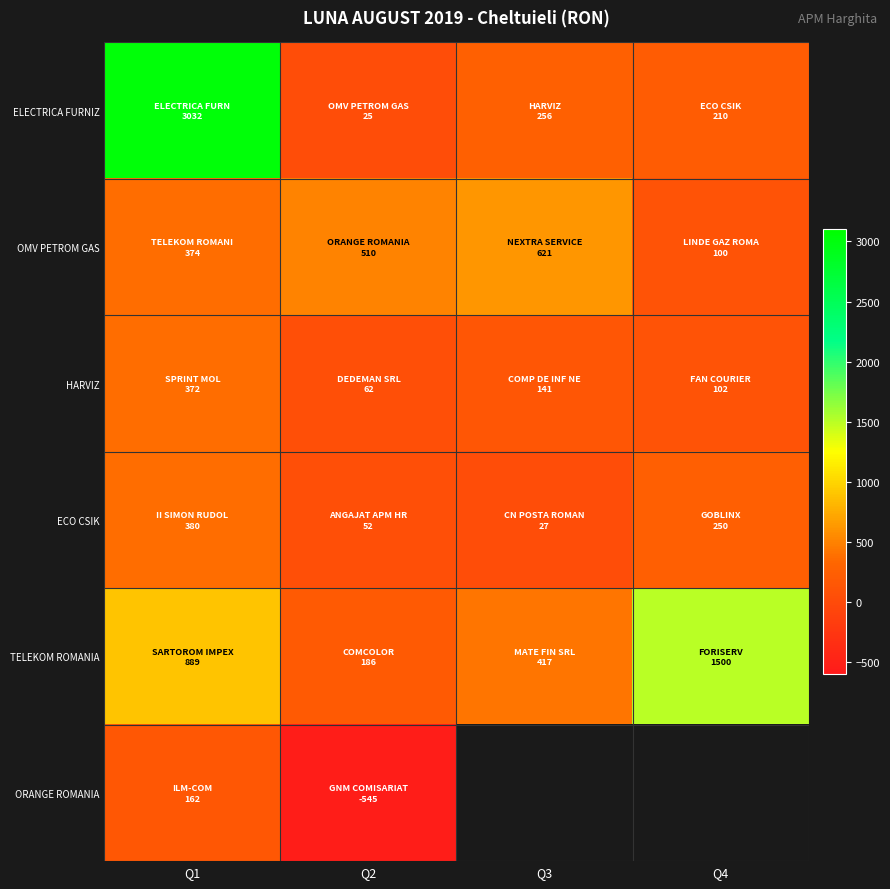

Which series has the largest range (max minus min)?

ELECTRICA FURNIZ